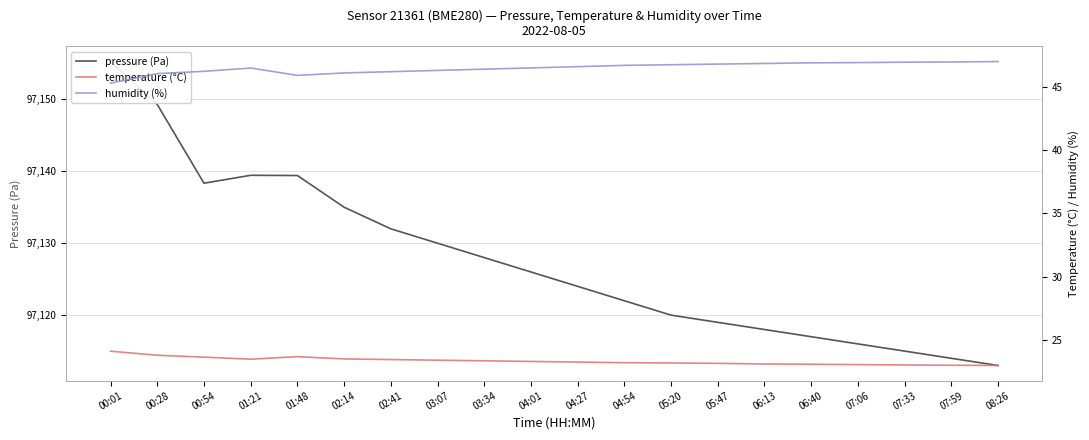

What is the smallest value displayed?

23.0